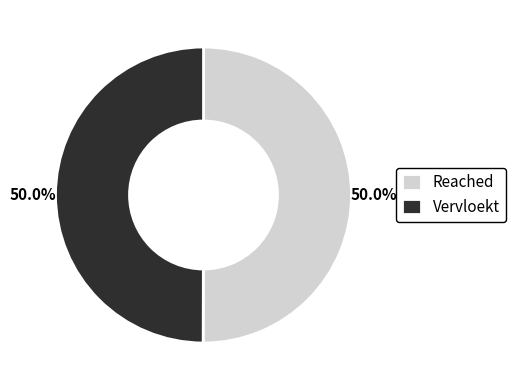

Approximately how many times larger is the value at Reached compared to Vervloekt?

1.0